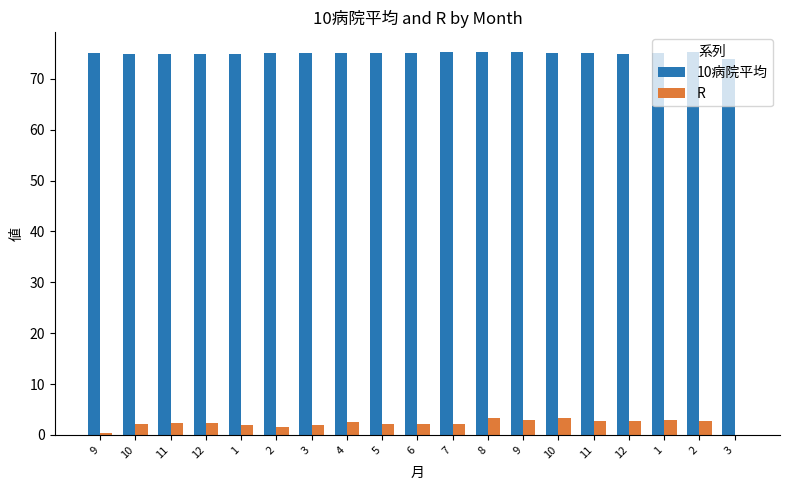

How many series are shown in this chart?

2